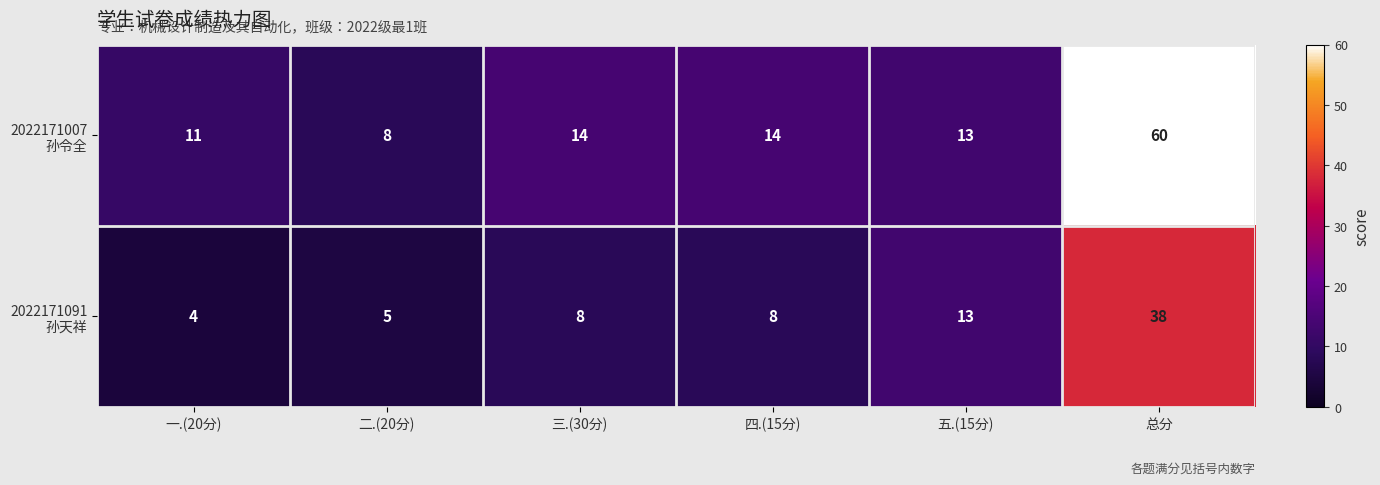

What is the greatest value displayed?

60